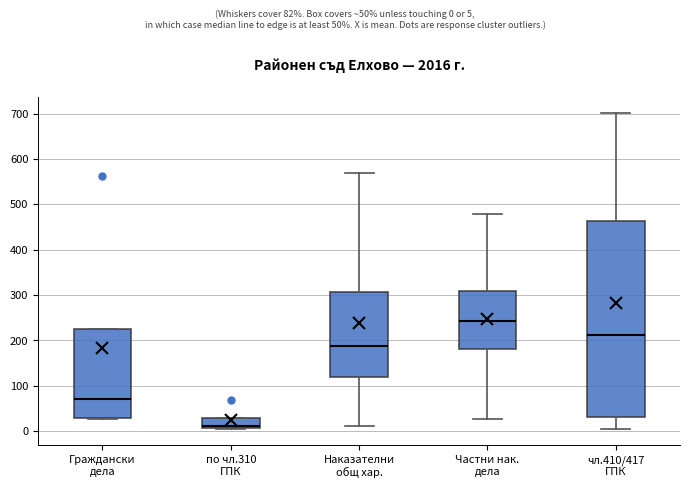

Where is the upper edge of the box for чл.410/417 ГПК on the y-axis? The values are not printed on the chart, so give them approximately, as read against the axis.

460